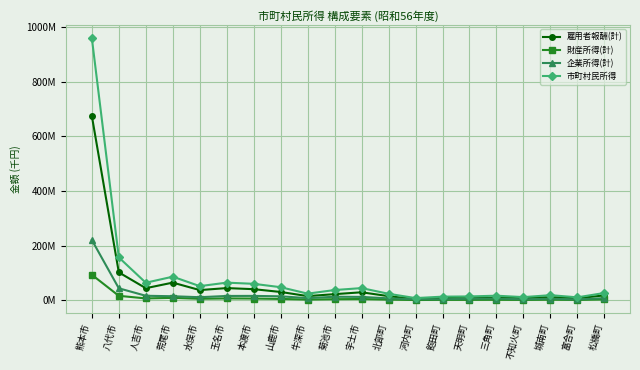

True or false: 財産所得(計) and 企業所得(計) cross at least once.

False